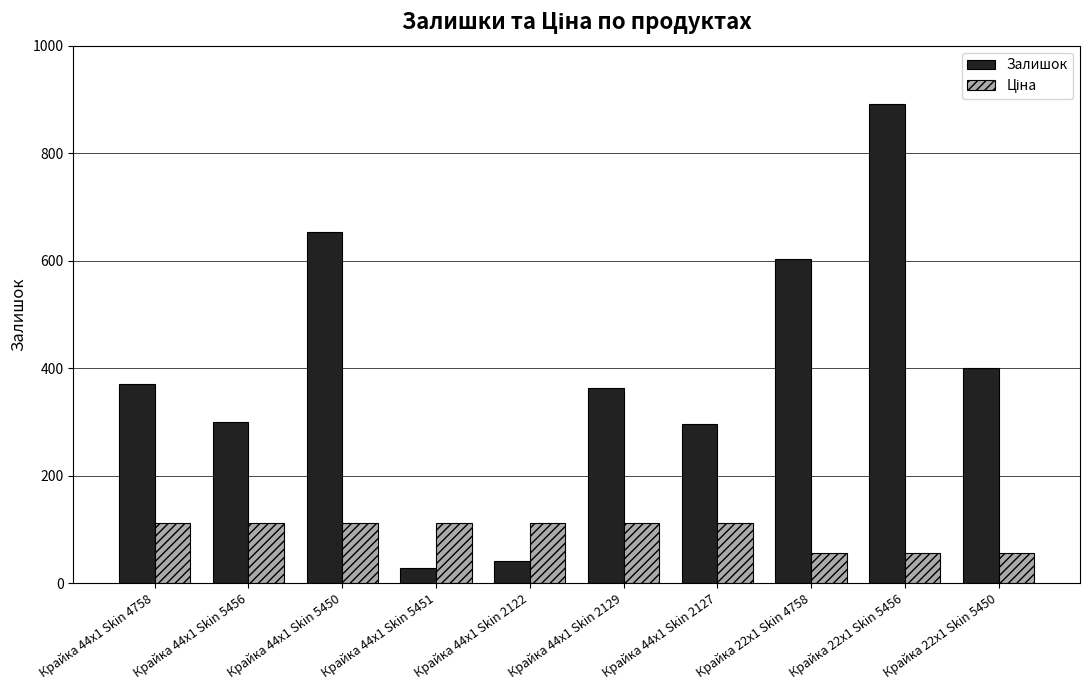

What is the highest value of the Залишок series?

891.0